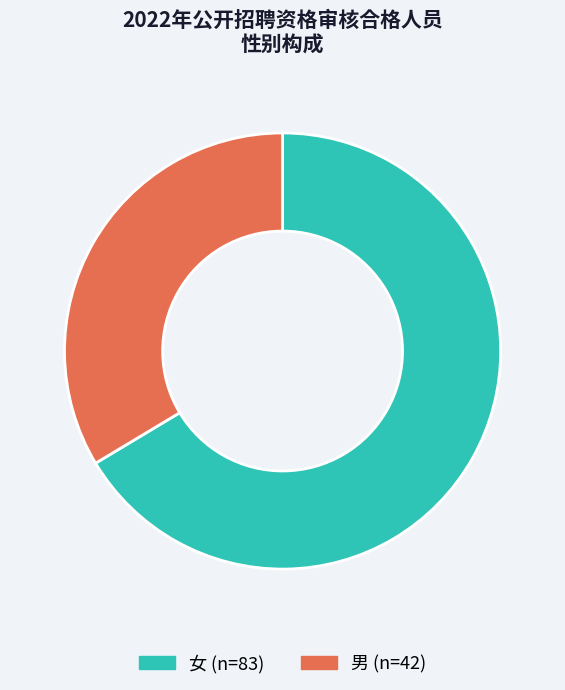

Which category has the biggest portion of the pie?

女